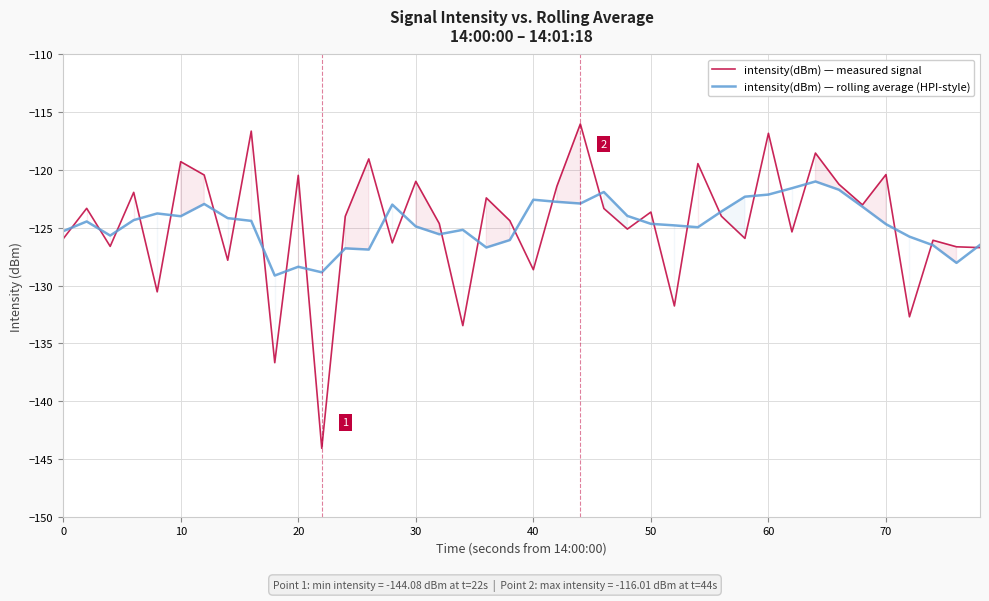

What is the lowest value of the intensity(dBm) — rolling average (HPI-style) series?

-129.1